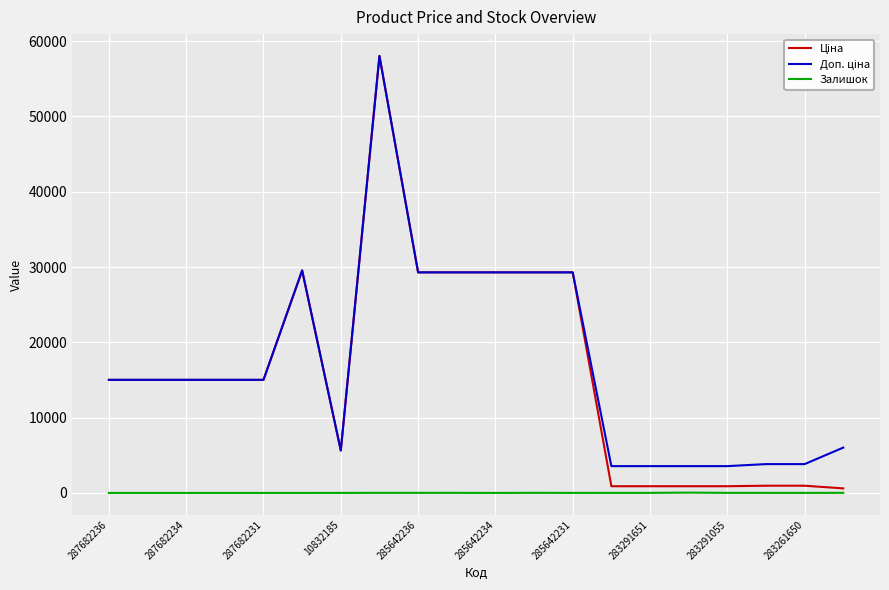

What is the maximum value shown in the chart?

58037.0